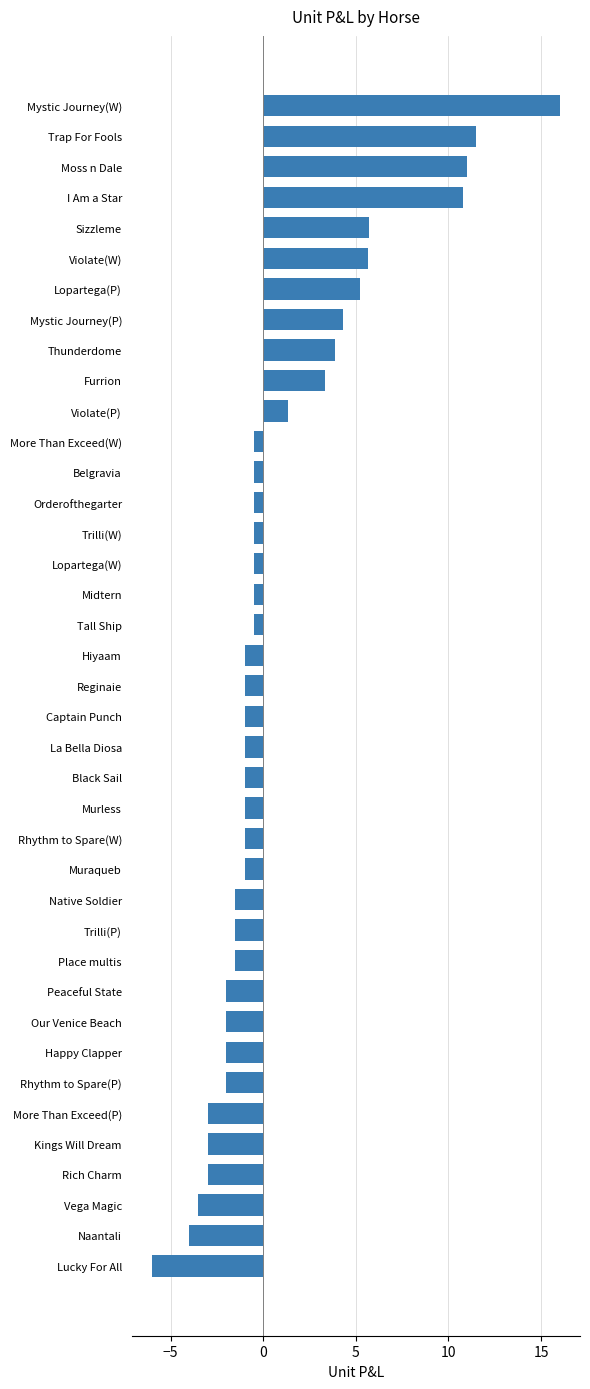

Between Trilli(P) and Vega Magic, which is larger?

Trilli(P)